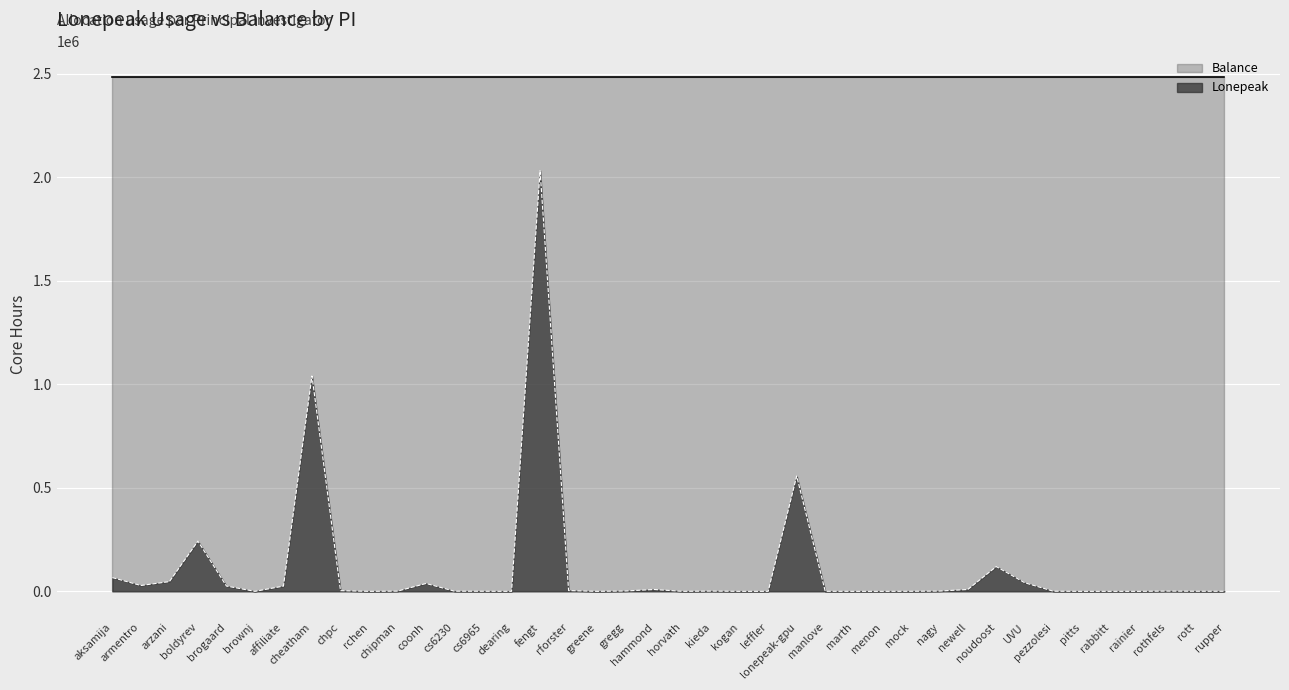

Count the number of data series in this chart.

2